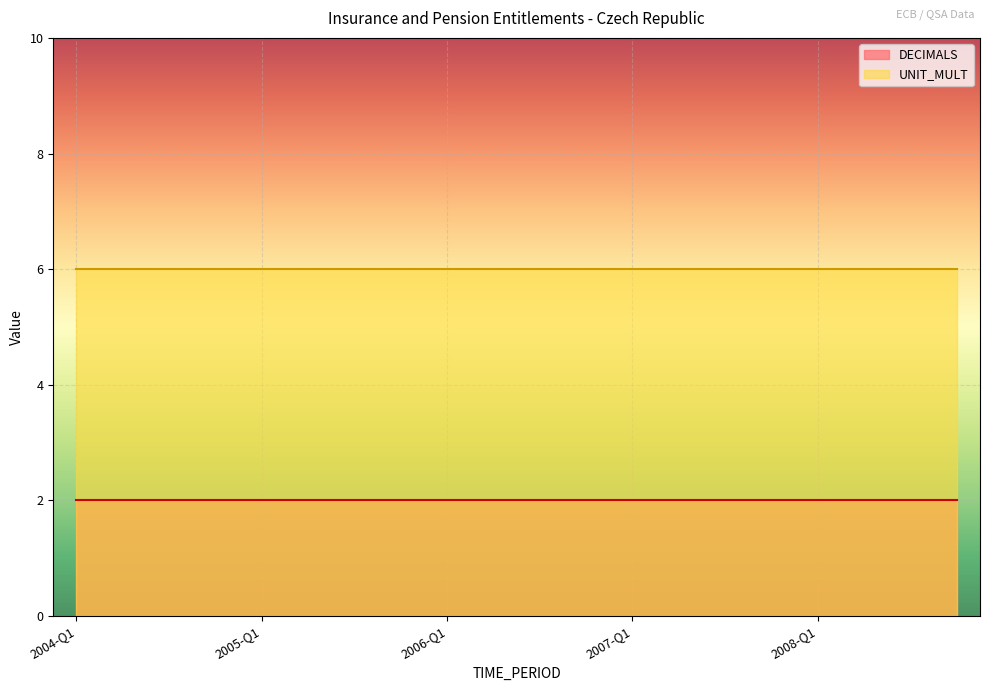

At how many categories does at least one series exceed 4?

20